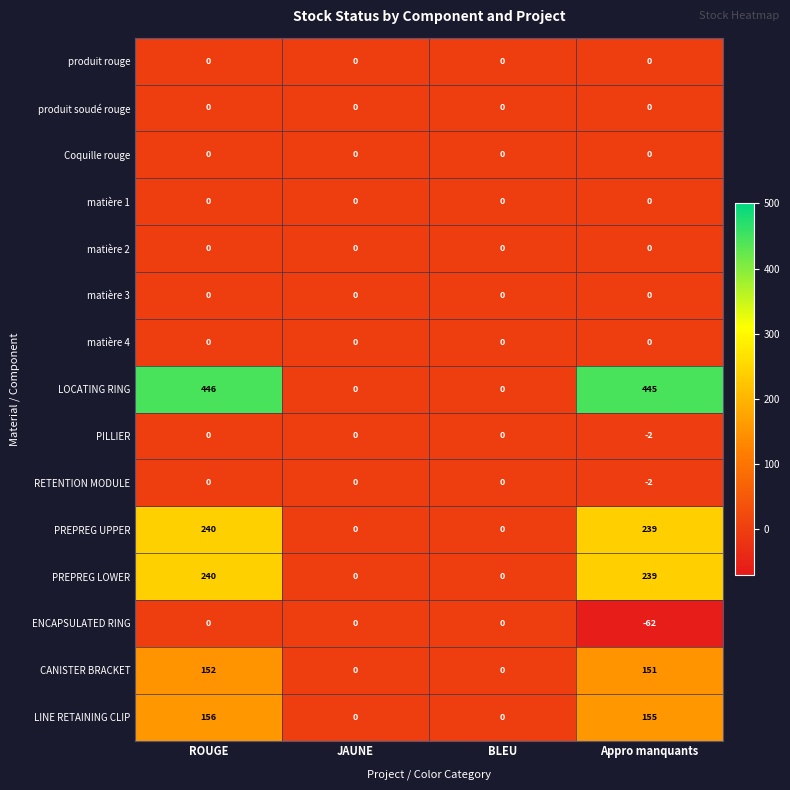

Which series has the widest spread of values?

LOCATING RING